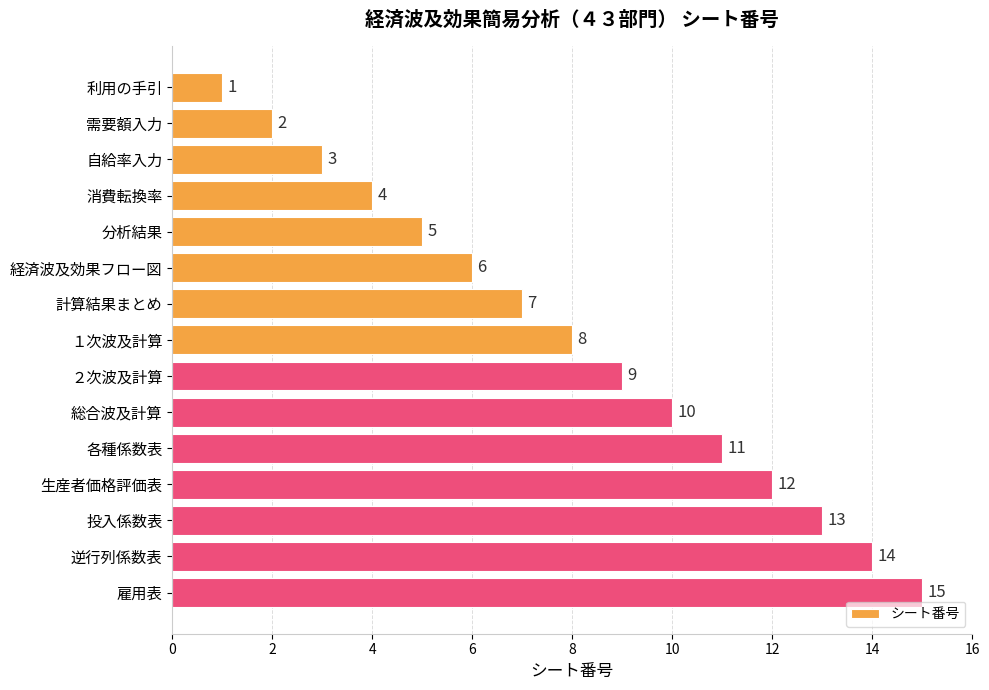

Between 経済波及効果フロー図 and 自給率入力, which is larger?

経済波及効果フロー図